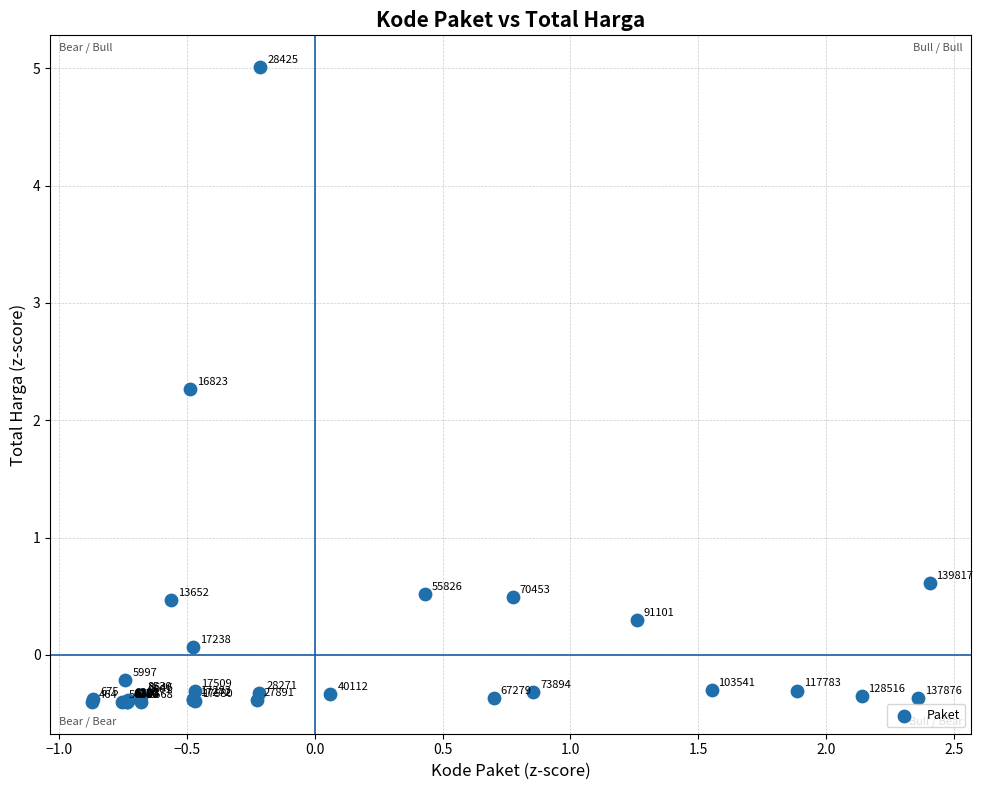

What Y value in the scatter plot is closest to 2?

2.3